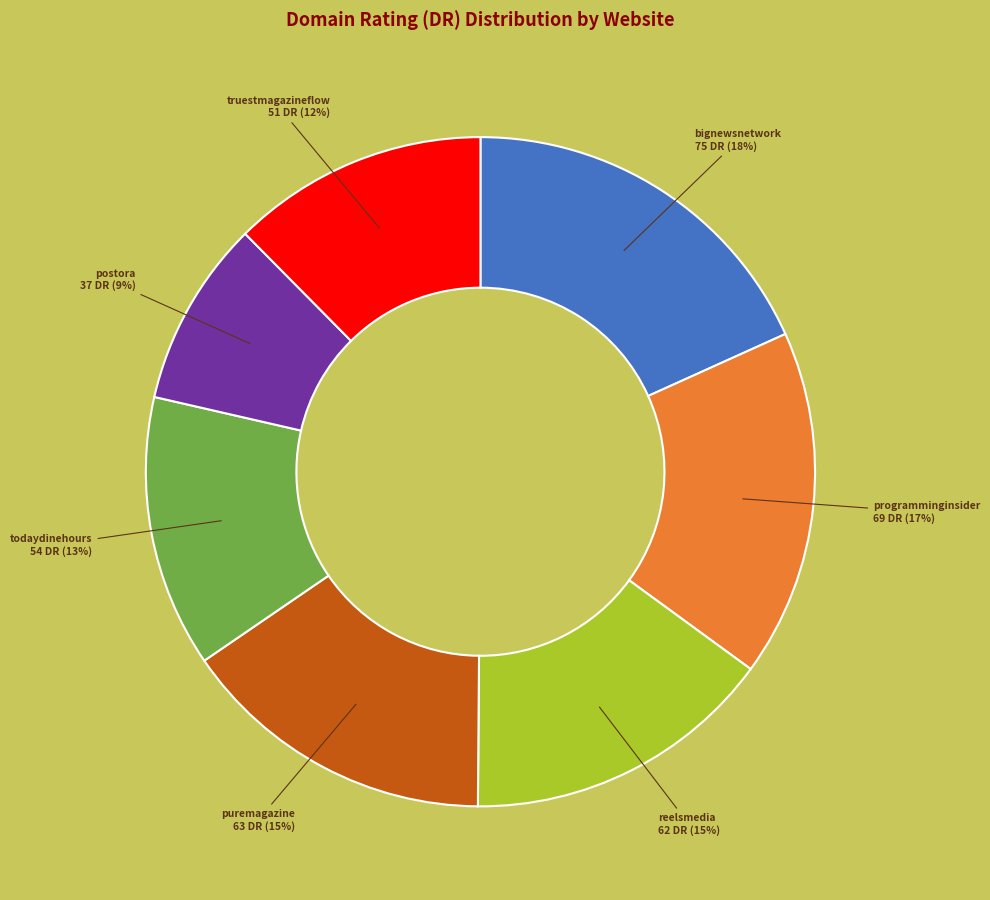

To the nearest percent, what is the average slice percentage?

14%